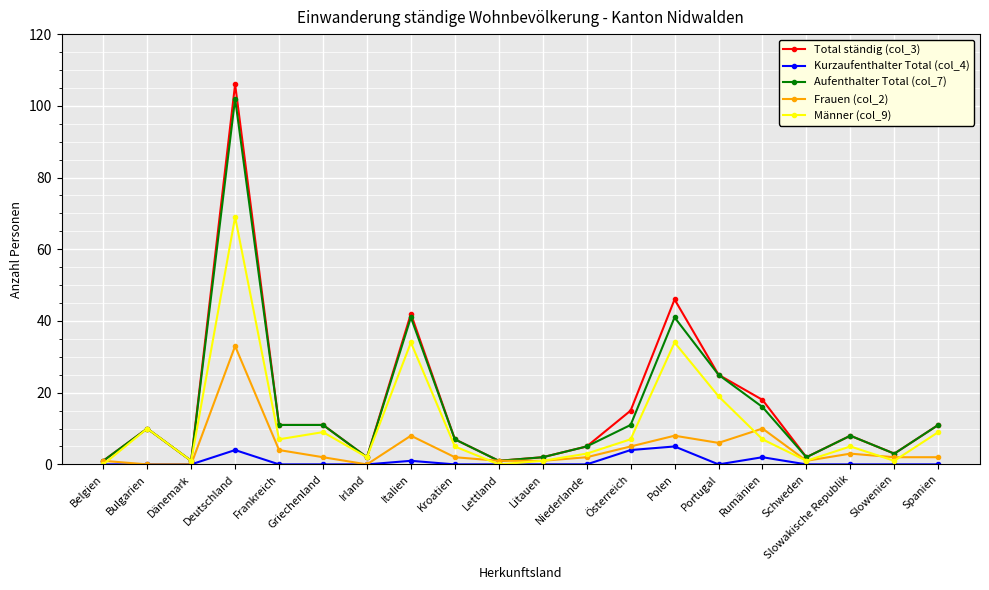

True or false: Total ständig (col_3) has more than 0 interior local peaks.

True